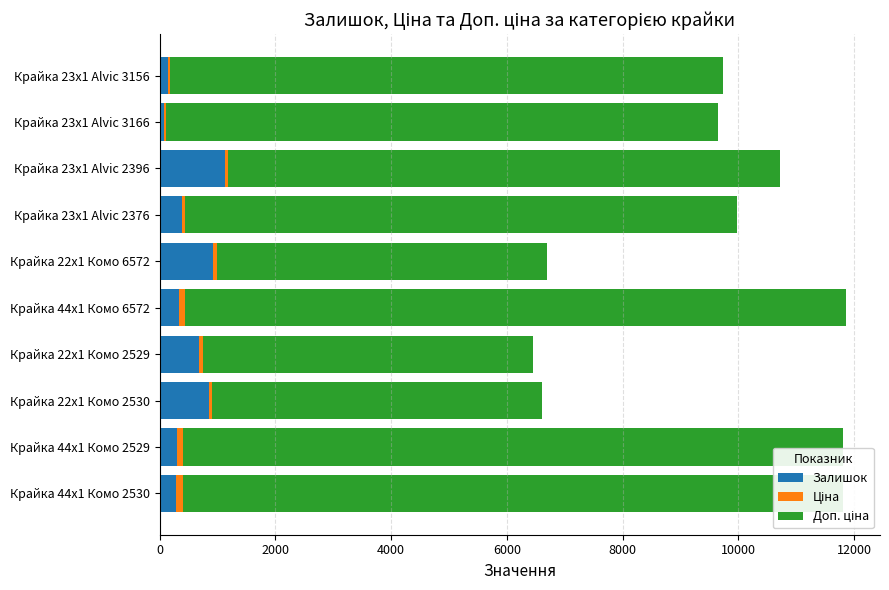

Is the value of Ціна at Крайка 23x1 Alvic 2376 greater than the value of Залишок at Крайка 22x1 Комо 2530?

No